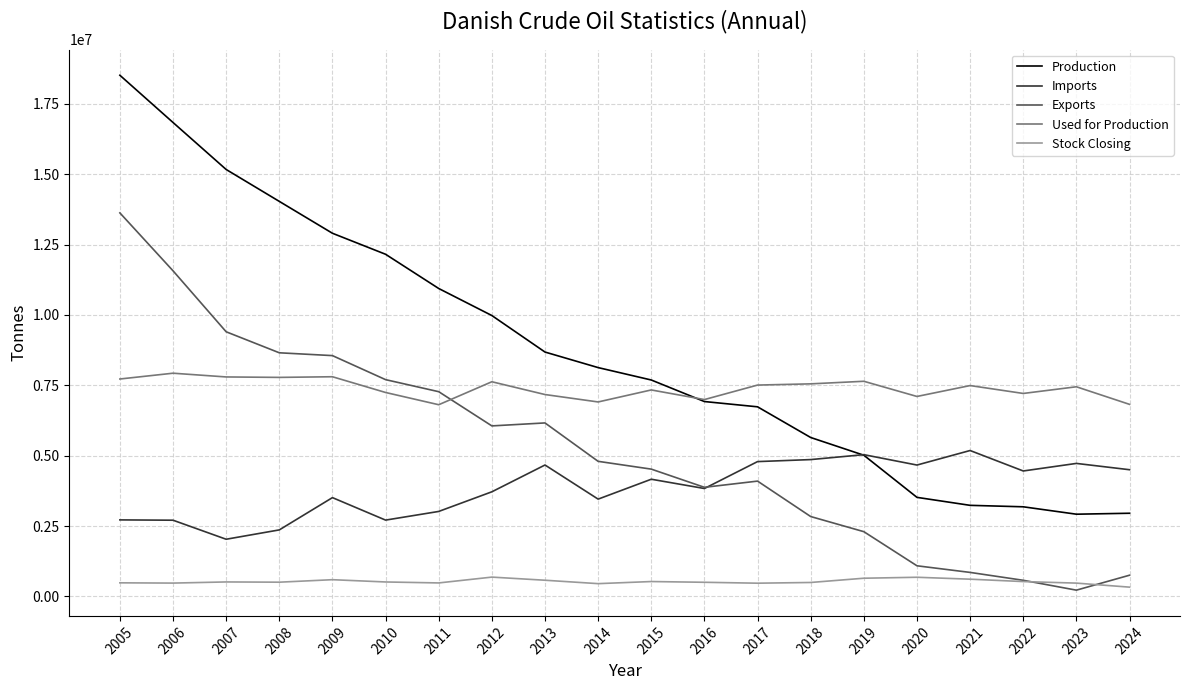

What are all the series names shown in the legend?

Production, Imports, Exports, Used for Production, Stock Closing